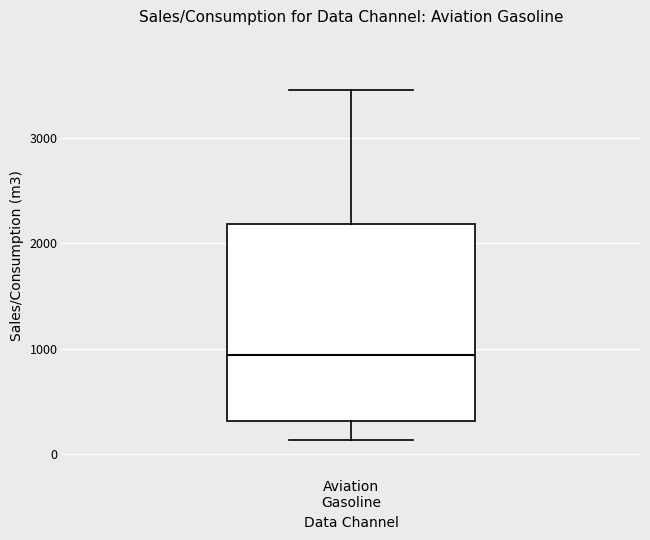

Transcribe this box plot: give where the median line is, the range the box spans, and where the two whiskers end, as read against the y-axis. The values are not printed on the chart, so give them approximately, as read against the axis.

median 900, box 300 to 2200, whiskers 100 to 3400